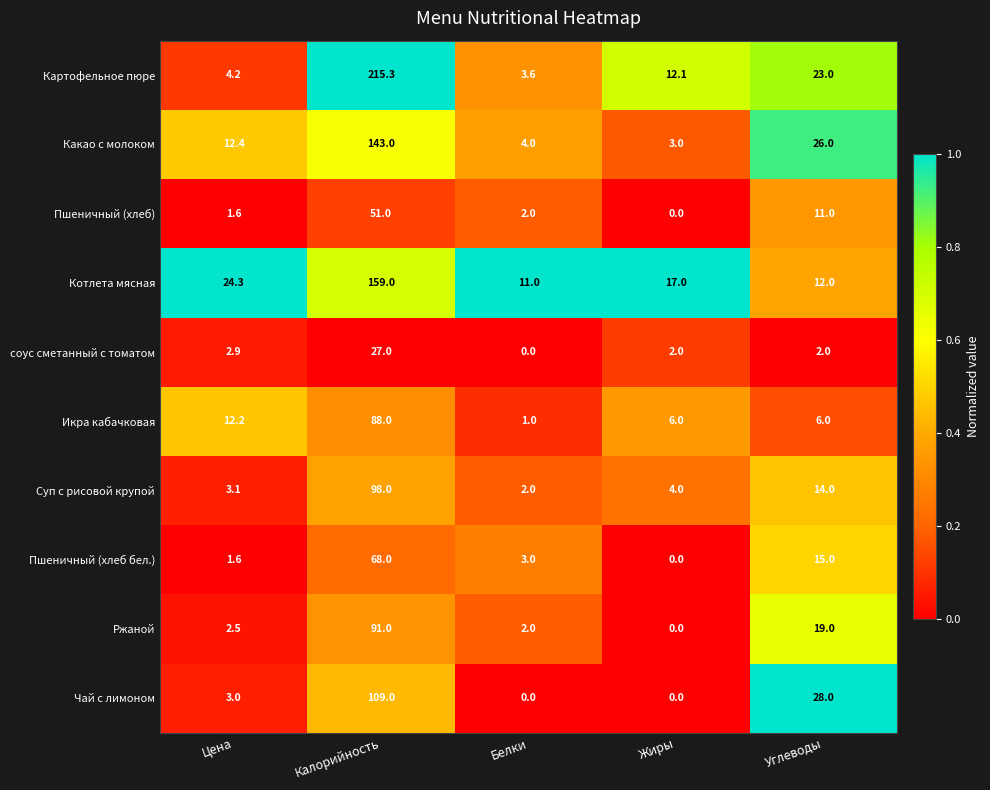

What is the sum of all Пшеничный (хлеб) values?

65.6